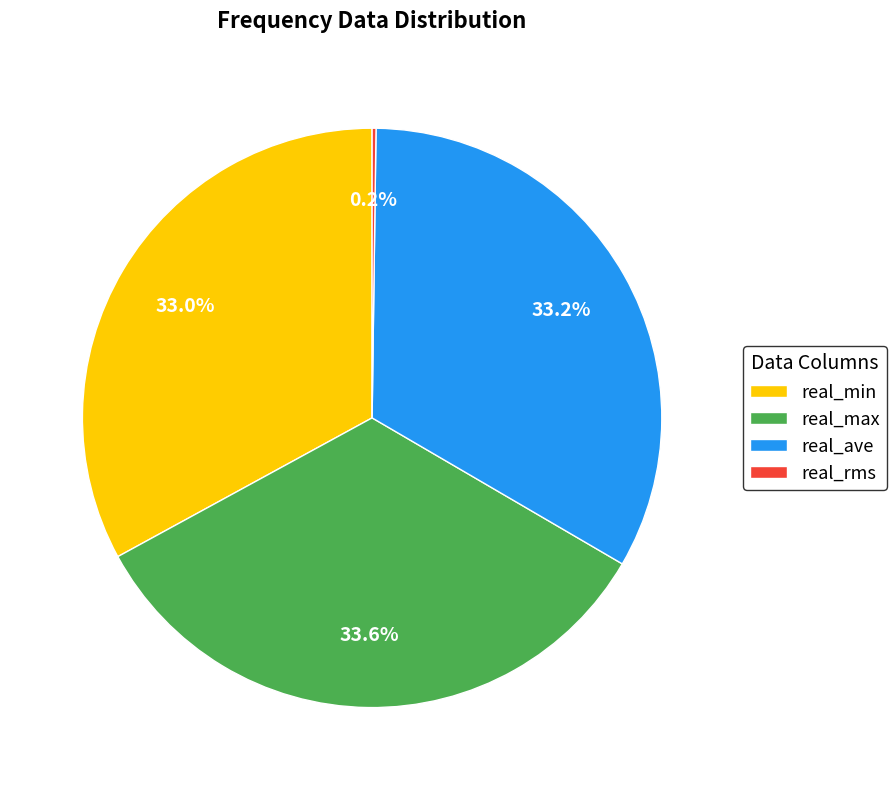

Combined, do real_ave and real_max account for over 50%?

Yes